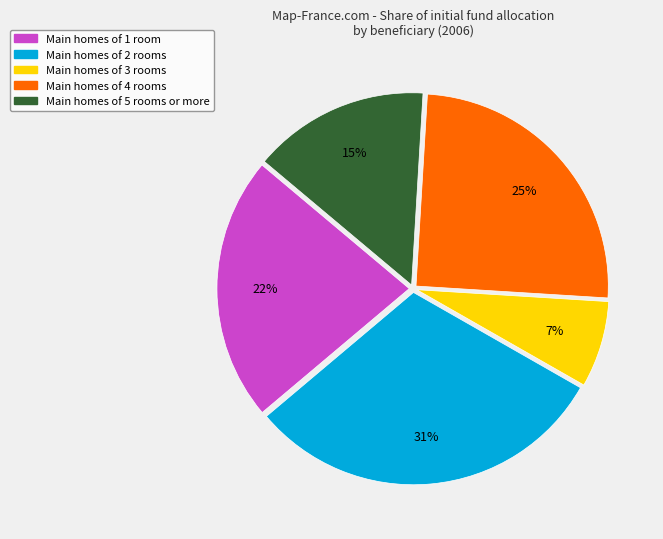

Does any single category account for the majority?

No